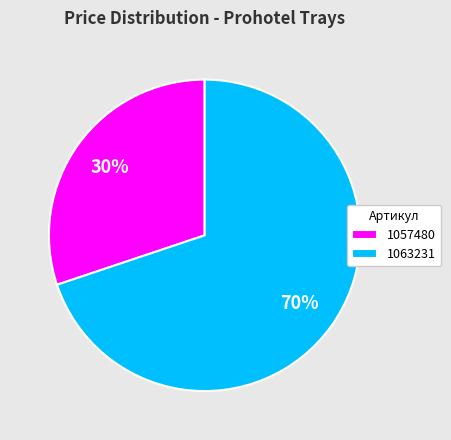

Does 1063231 account for over 50% of the chart?

Yes